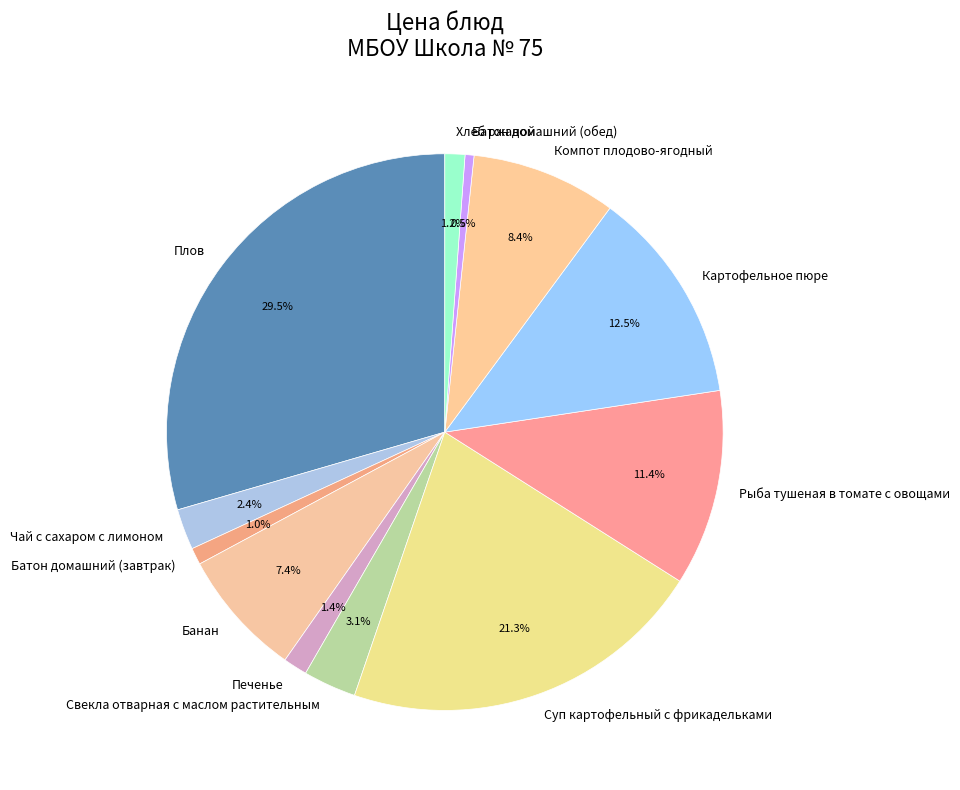

Is Картофельное пюре the majority of the pie?

No